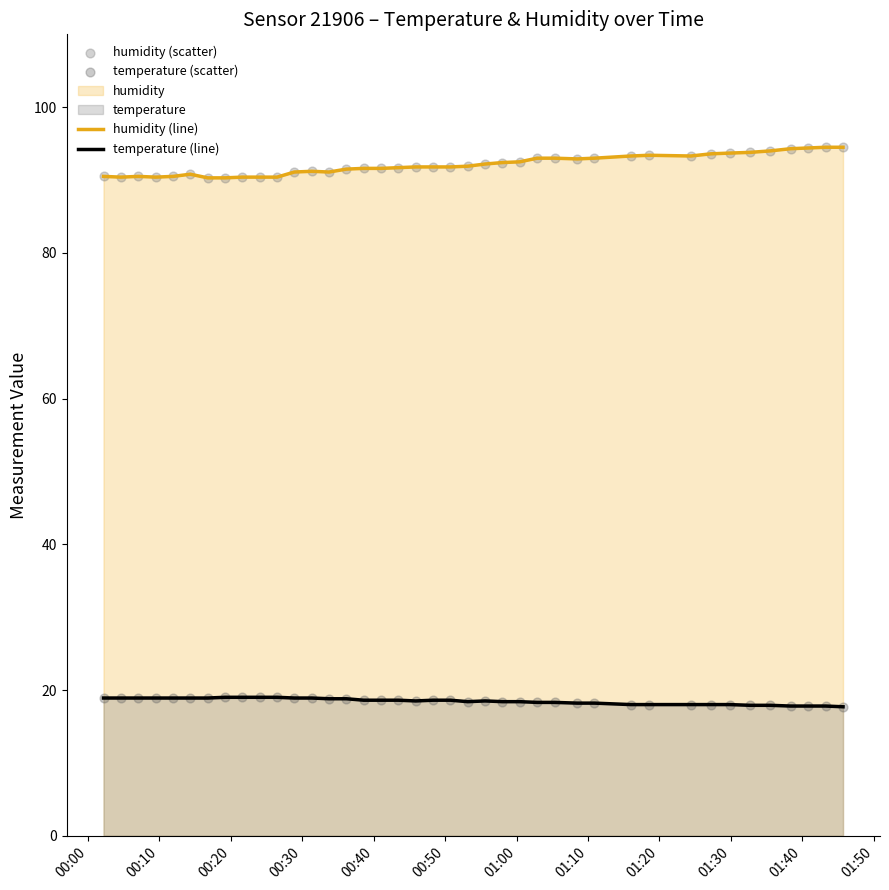

At how many categories does at least one series exceed 32?

40